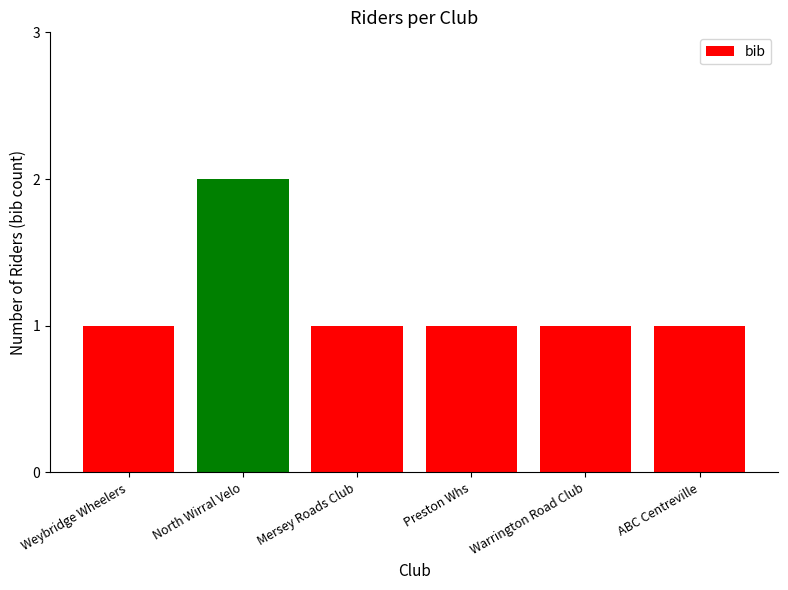

How many values are between 1 and 2?

6